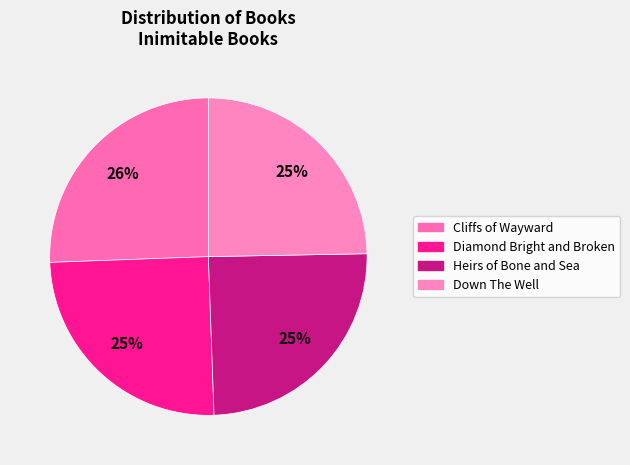

Does Heirs of Bone and Sea account for over 50% of the chart?

No